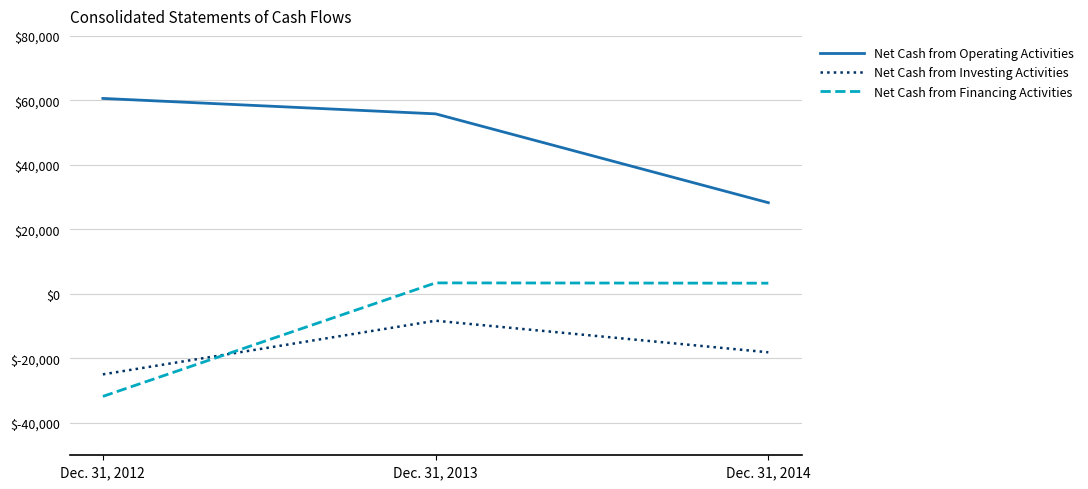

Is the value of Net Cash from Operating Activities at Dec. 31, 2013 greater than the value of Net Cash from Financing Activities at Dec. 31, 2014?

Yes